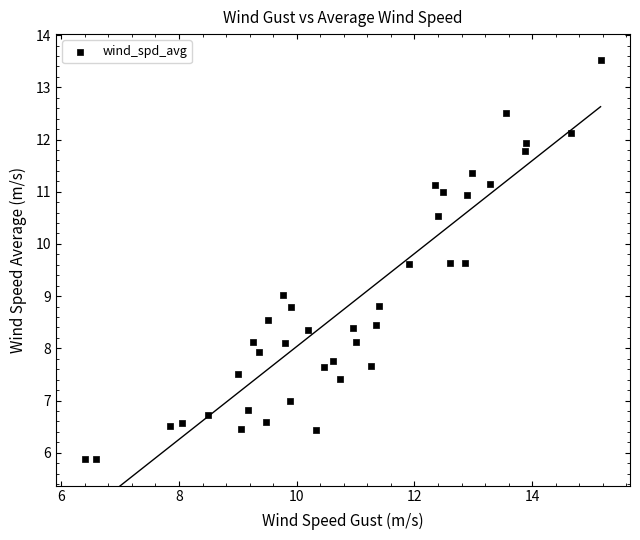

What is the range of X values (max minus min)?

8.8